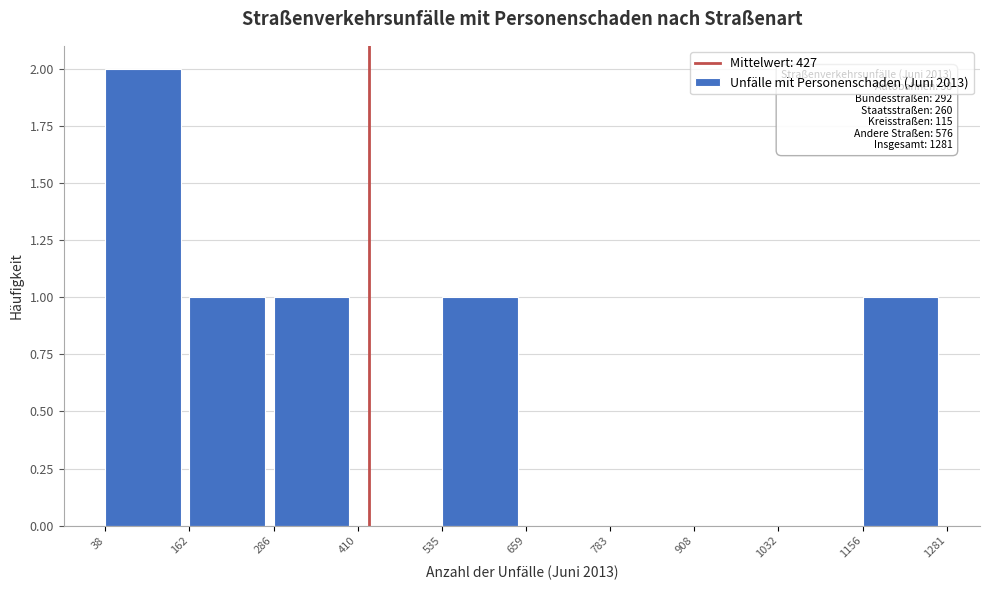

Over which range of the x-axis is the bar tallest?

38 to 162